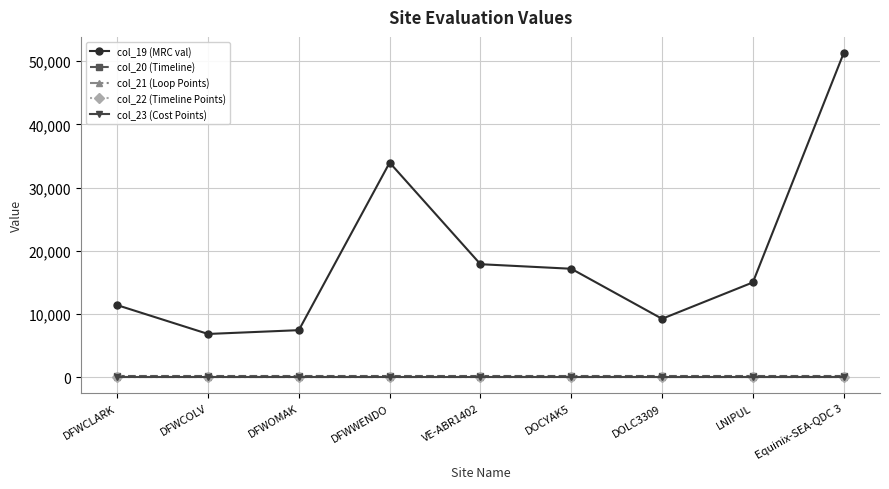

Which category has the highest value across all series?

Equinix-SEA-QDC 3